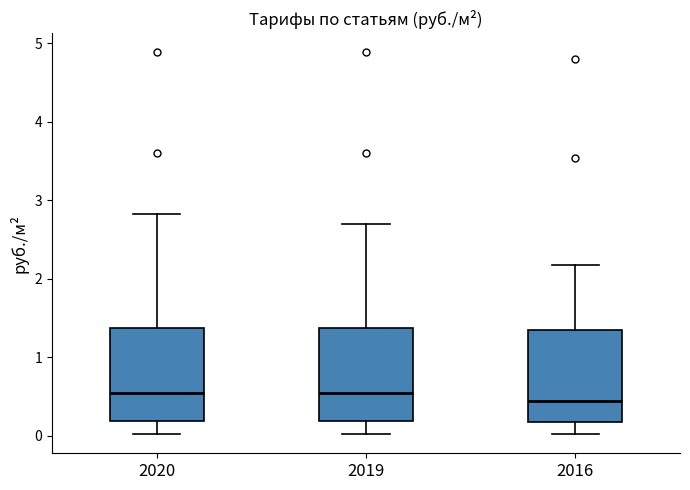

Reading left to right, read every box against the y-axis: the position of its median line, the range the box covers, and the ends of its whiskers. The values are not printed on the chart, so give them approximately, as read against the axis.

2020: median 0.5, box 0.2 to 1.4, whiskers 0.0 to 2.8
2019: median 0.5, box 0.2 to 1.4, whiskers 0.0 to 2.7
2016: median 0.4, box 0.2 to 1.3, whiskers 0.0 to 2.2